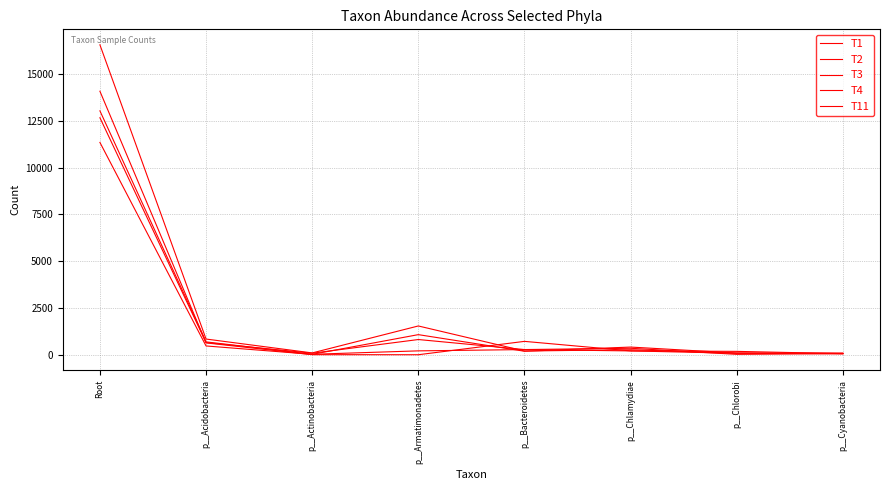

Is this an area chart (filled region under the line)?

No